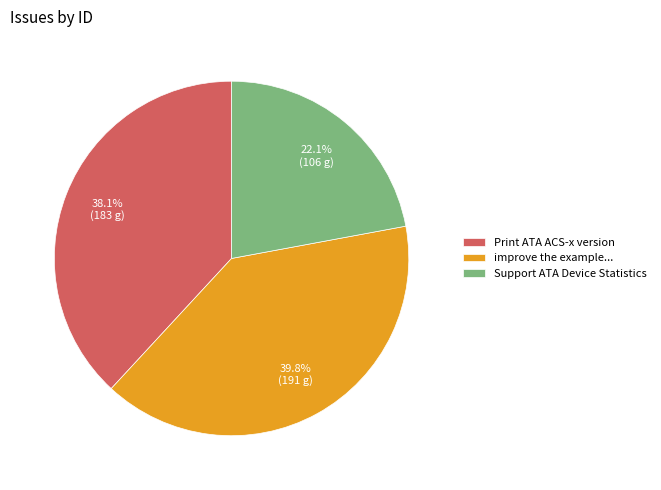

To the nearest percent, what portion does Support ATA Device Statistics represent?

22%